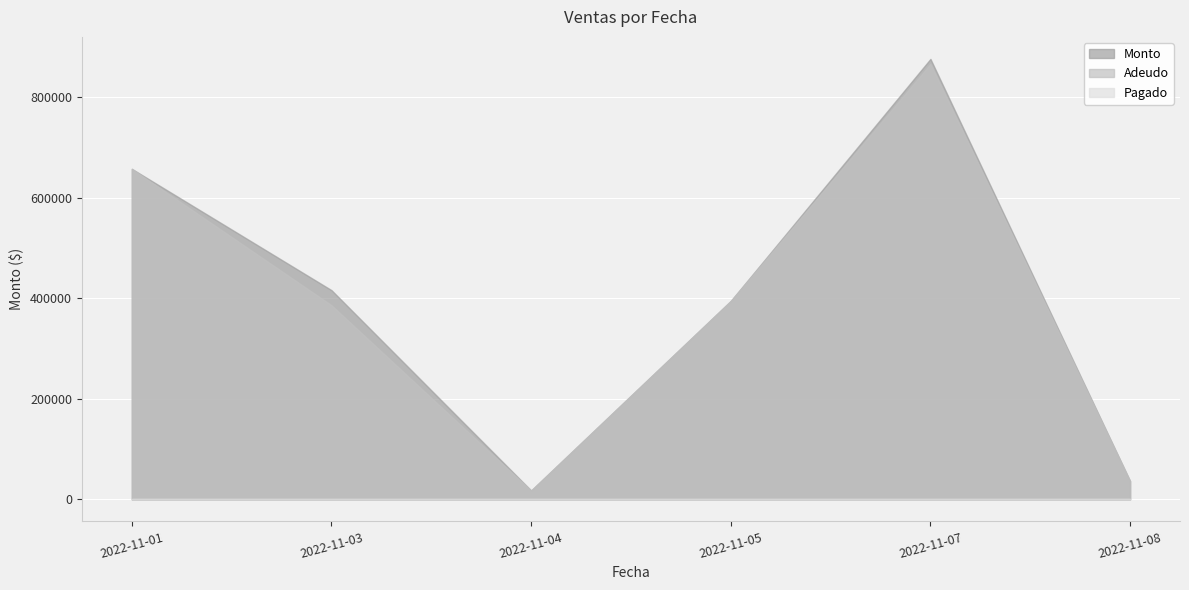

At 2022-11-01, list the series in order from largest to smallest.

Monto, Adeudo, Pagado